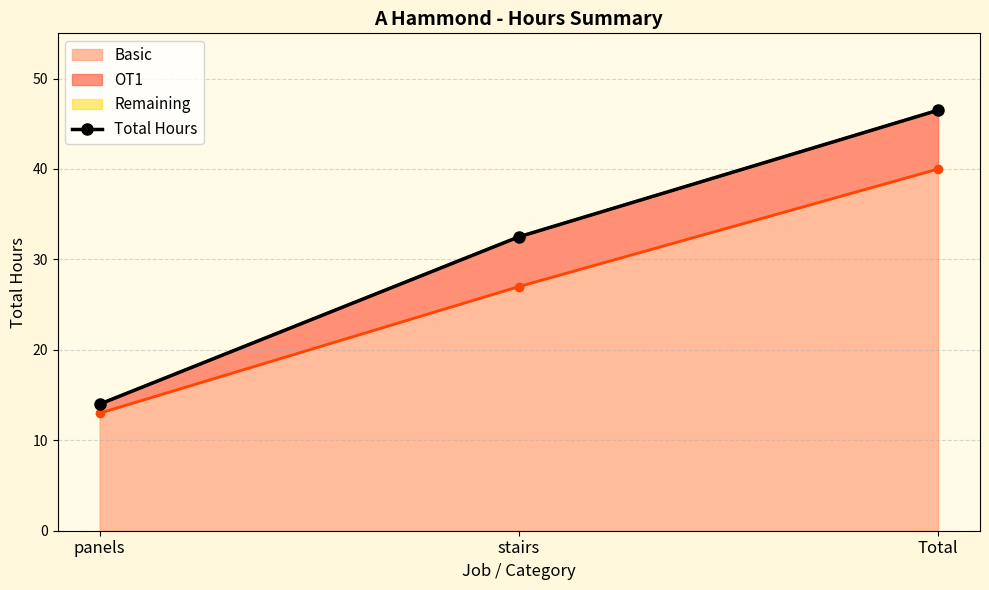

True or false: the data shows 14.0 at panels.

True